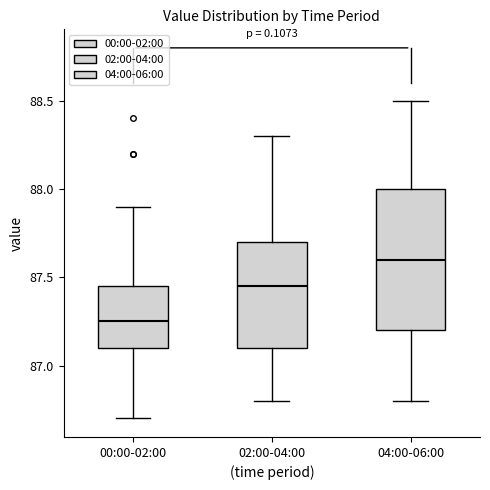

Which box's median line is the lowest?

00:00-02:00